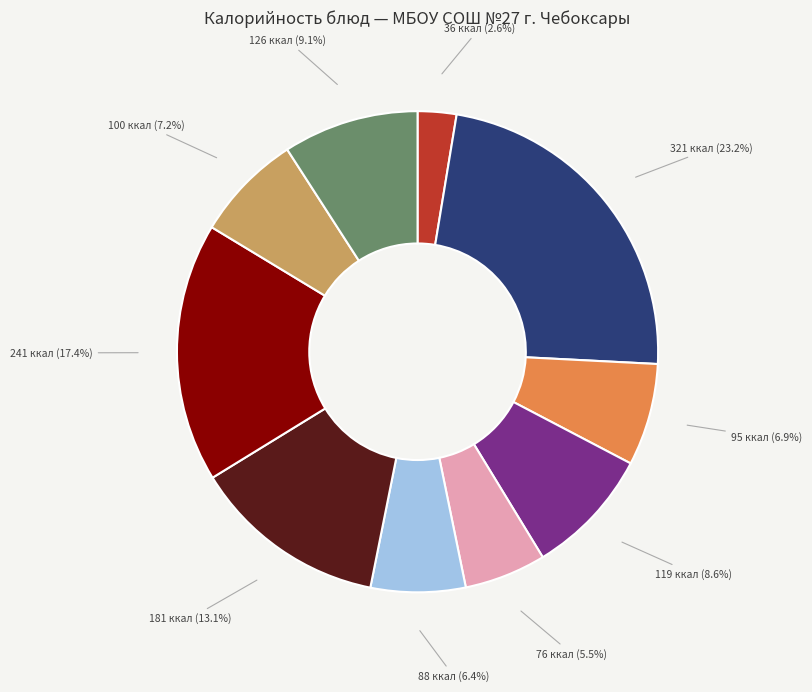

Is there a majority slice in this chart?

No